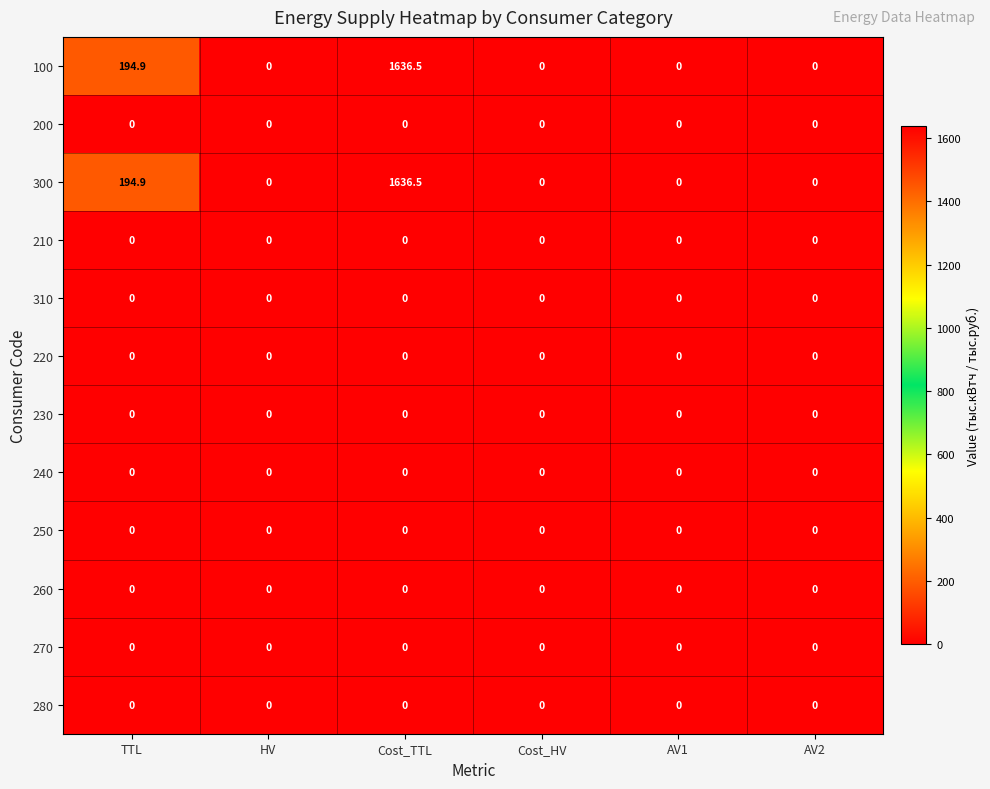

At which category is the sum across all series the highest?

Cost_TTL